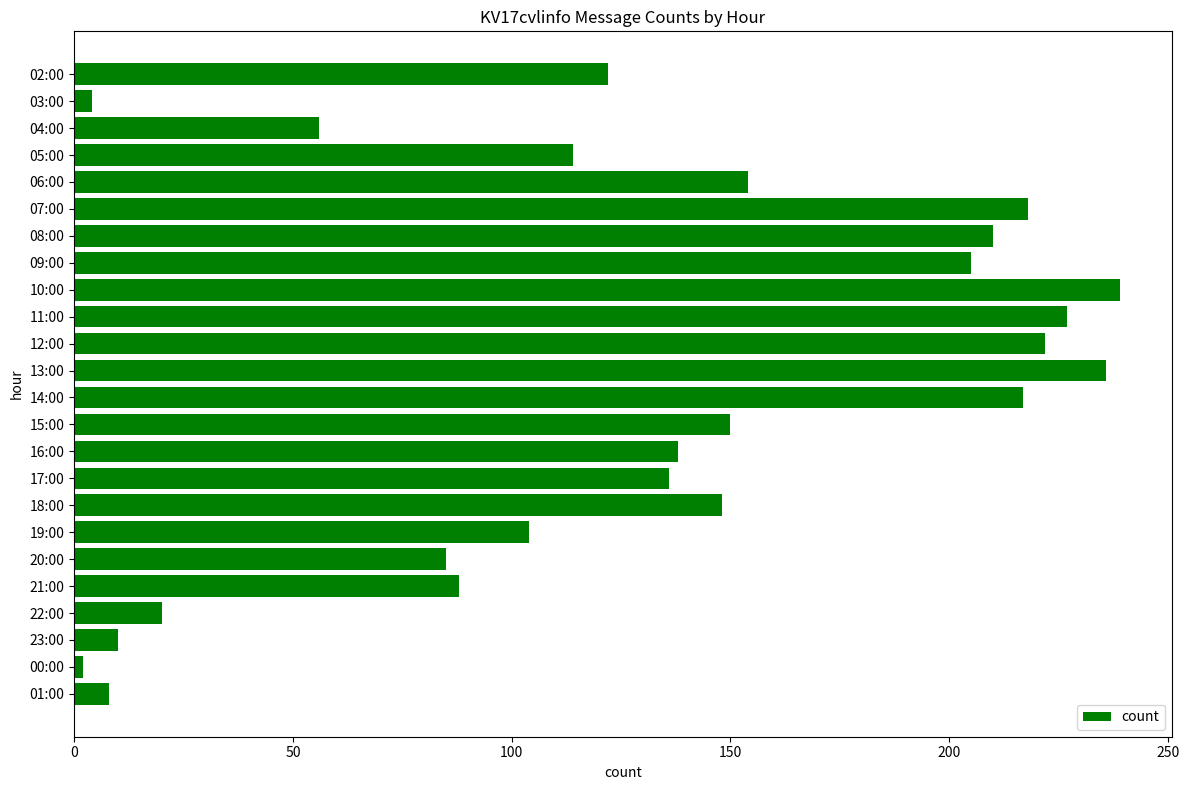

The value at 12:00 is 147. True or false?

False